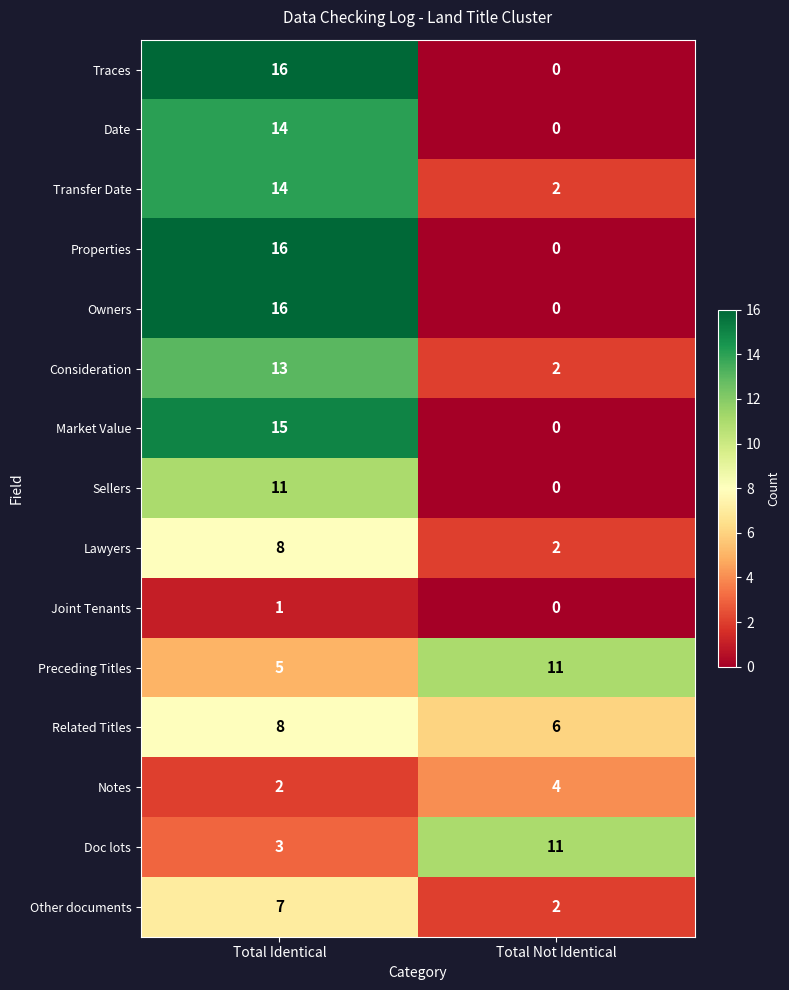

Reading right to left, list all the values displayed in this chart.

Traces: 0	16
Date: 0	14
Transfer Date: 2	14
Properties: 0	16
Owners: 0	16
Consideration: 2	13
Market Value: 0	15
Sellers: 0	11
Lawyers: 2	8
Joint Tenants: 0	1
Preceding Titles: 11	5
Related Titles: 6	8
Notes: 4	2
Doc lots: 11	3
Other documents: 2	7